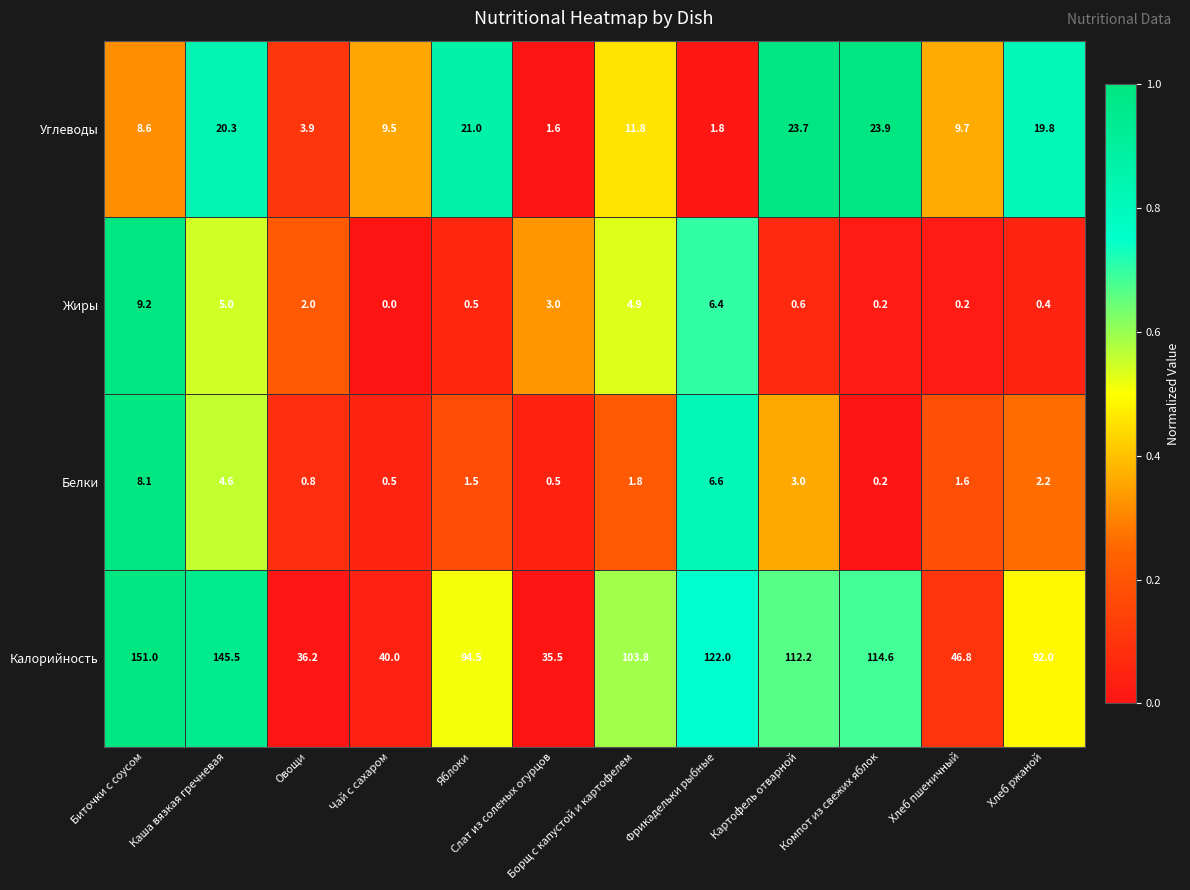

Which label corresponds to the largest value in the chart?

Биточки с соусом